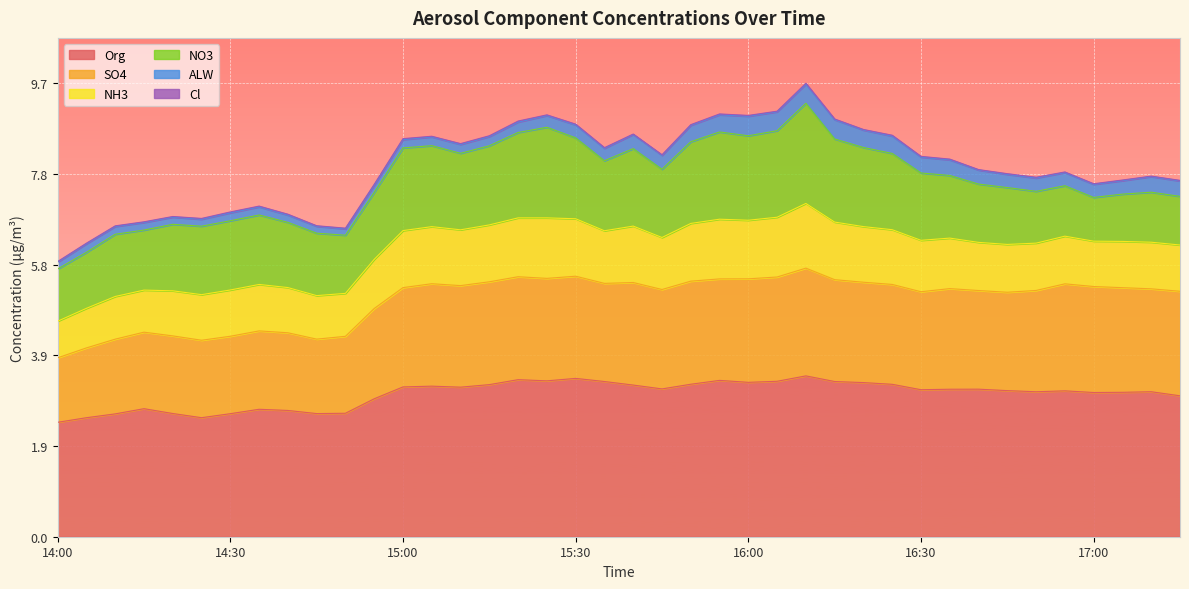

Which category has the highest value across all series?

16:10